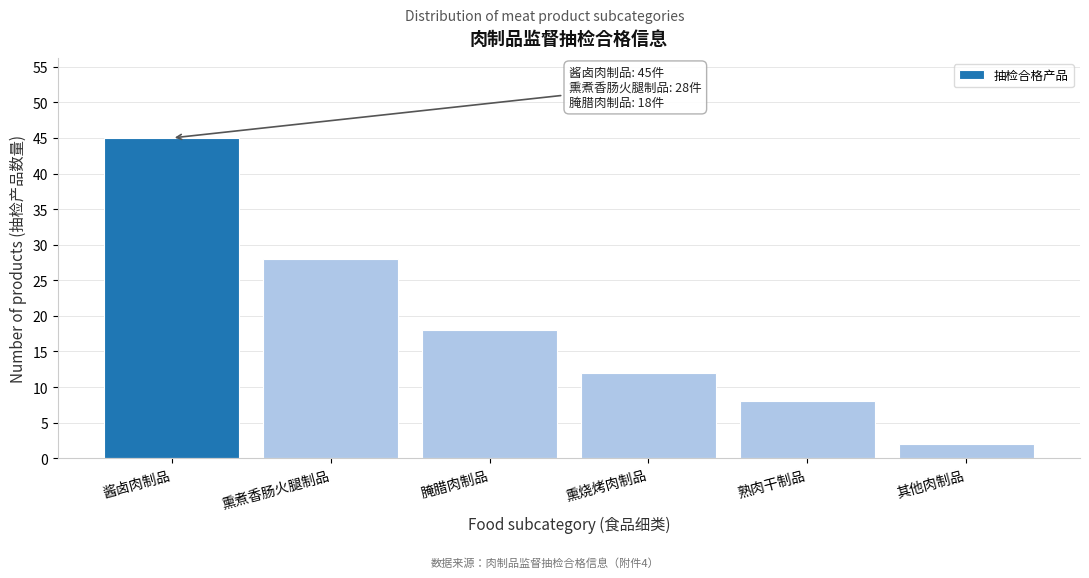

Reading right to left, list all the values displayed in this chart.

2	8	12	18	28	45